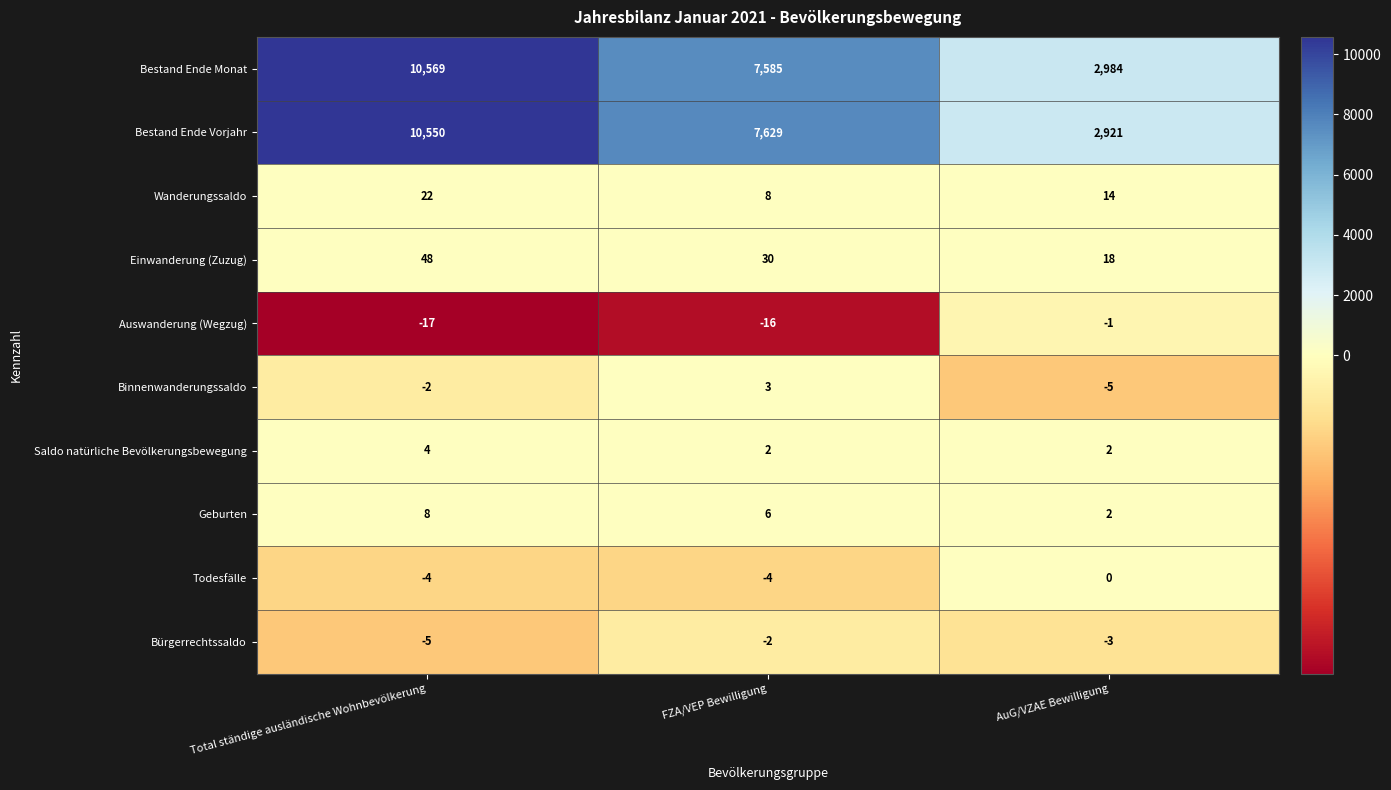

Between Total ständige ausländische Wohnbevölkerung and AuG/VZAE Bewilligung, which series saw the biggest shift?

Bestand Ende Vorjahr